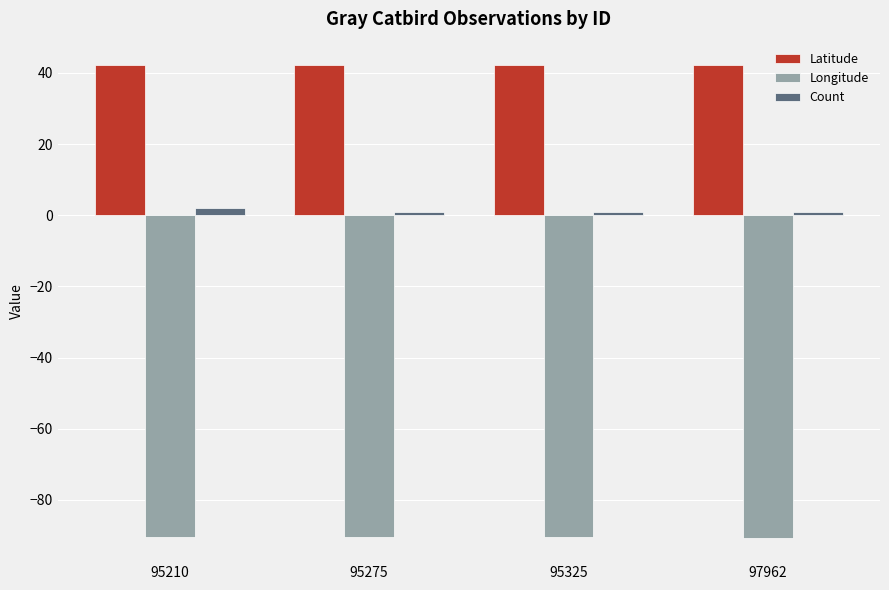

Which series has the largest total across all categories?

Latitude